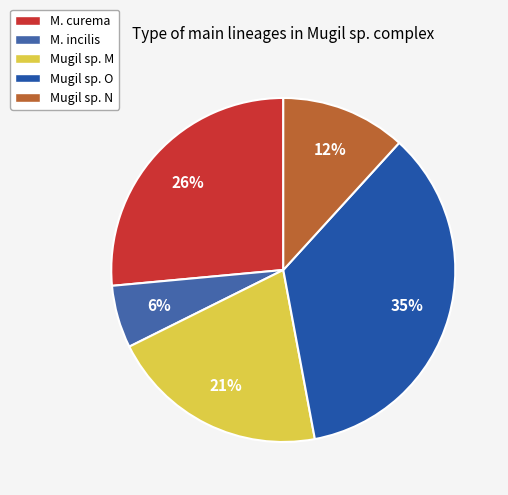

Is there a majority slice in this chart?

No